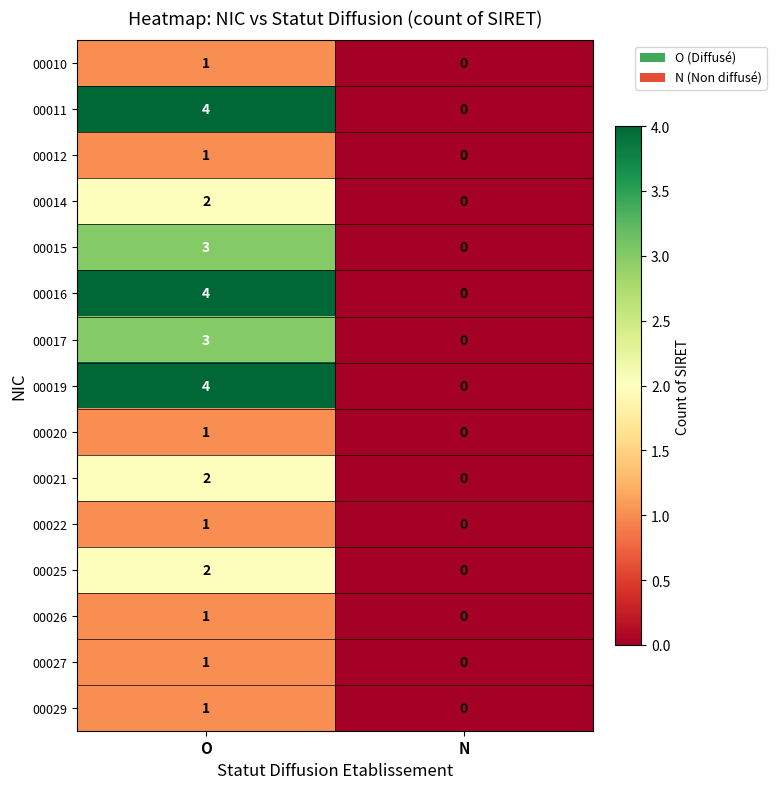

Rank the categories by 00025 value from lowest to highest.

N, O